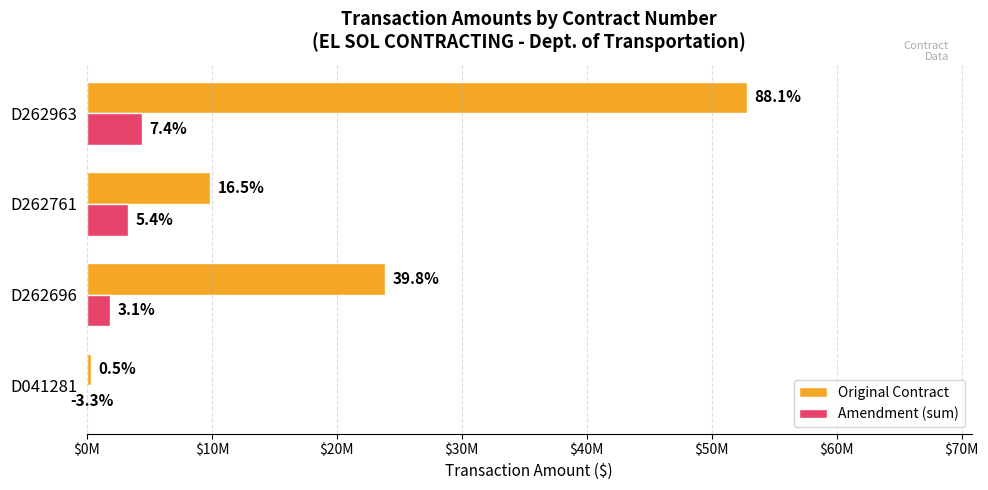

Does the chart contain stacked bars?

No